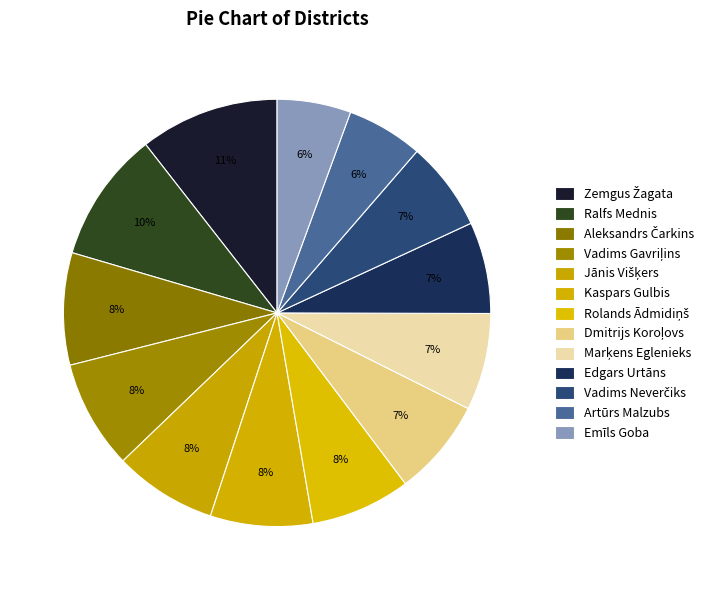

How many slices are in this pie chart?

13